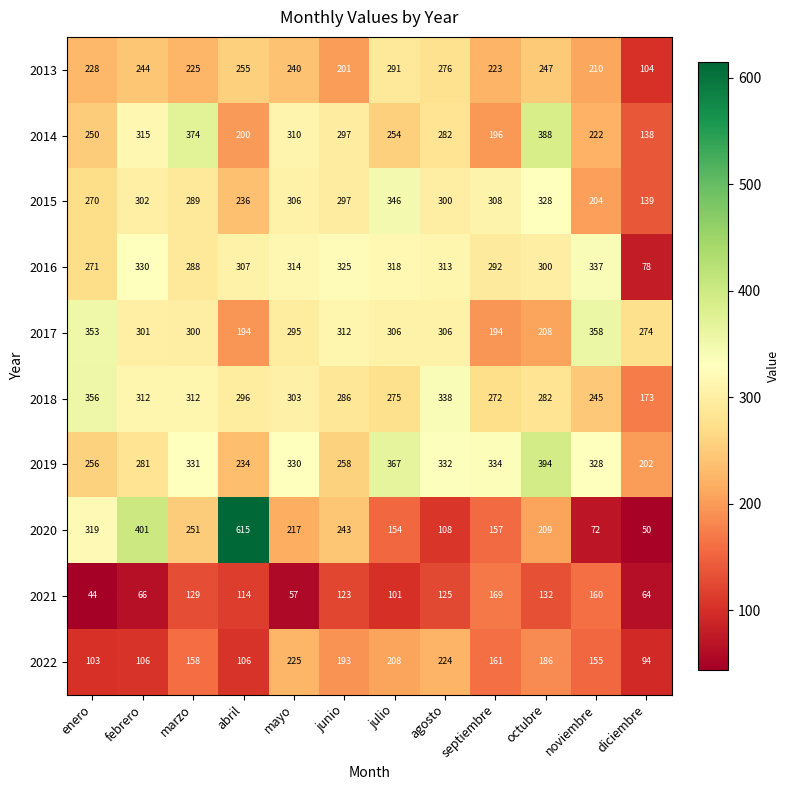

What is the difference between the 2018 values at junio and septiembre?

14